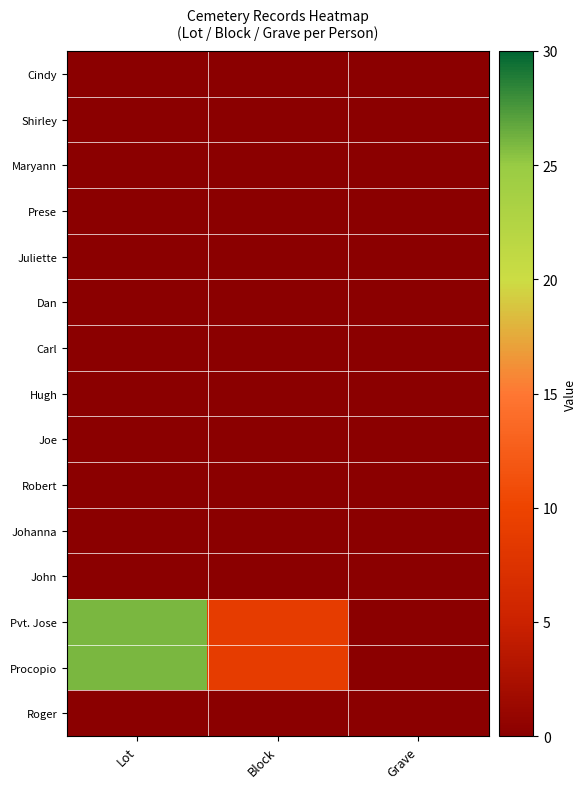

Rank the series by their maximum value, from lowest to highest.

Cindy, Shirley, Maryann, Prese, Juliette, Dan, Carl, Hugh, Joe, Robert, Johanna, John, Roger, Pvt. Jose, Procopio